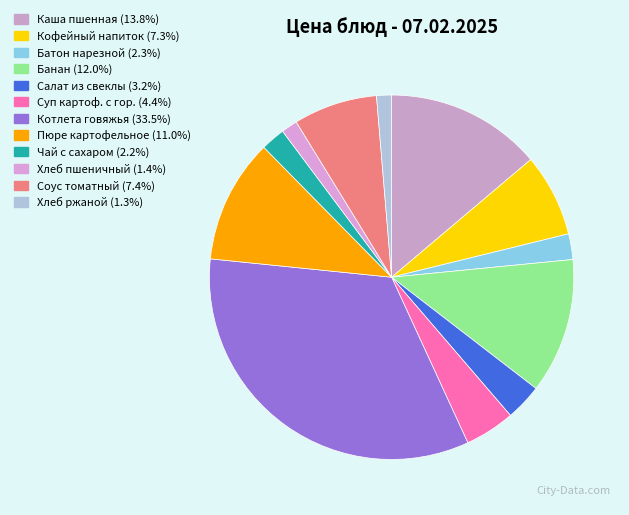

To the nearest percent, what is the average slice percentage?

8%